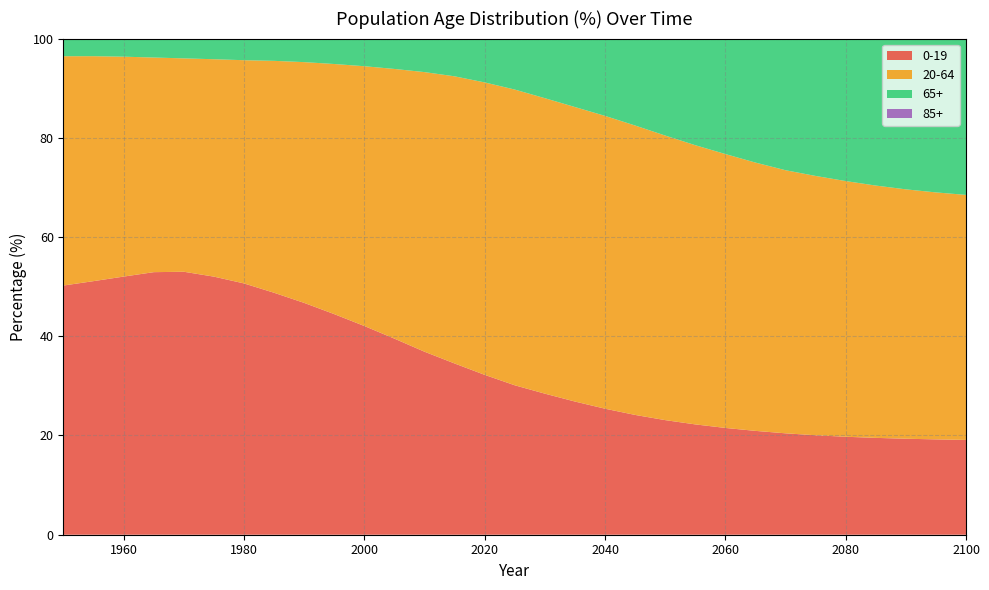

Reading left to right, what are all the values shown in this chart?

0-19: 1950=50.2	1955=51.1	1960=52.0	1965=52.9	1970=53.0	1975=52.0	1980=50.6	1985=48.8	1990=46.7	1995=44.5	2000=42.1	2005=39.5	2010=36.9	2015=34.5	2020=32.2	2025=30.1	2030=28.4	2035=26.8	2040=25.4	2045=24.1	2050=23.1	2055=22.2	2060=21.5	2065=20.9	2070=20.4	2075=20.0	2080=19.7	2085=19.5	2090=19.3	2095=19.2	2100=19.1
20-64: 1950=46.2	1955=45.3	1960=44.3	1965=43.3	1970=43.0	1975=43.8	1980=45.0	1985=46.7	1990=48.5	1995=50.4	2000=52.4	2005=54.4	2010=56.4	2015=57.9	2020=58.9	2025=59.6	2030=59.6	2035=59.4	2040=59.0	2045=58.3	2050=57.4	2055=56.3	2060=55.2	2065=54.1	2070=53.0	2075=52.3	2080=51.5	2085=50.9	2090=50.3	2095=49.8	2100=49.4
65+: 1950=3.6	1955=3.5	1960=3.6	1965=3.8	1970=4.0	1975=4.2	1980=4.4	1985=4.5	1990=4.7	1995=5.1	2000=5.6	2005=6.1	2010=6.8	2015=7.6	2020=8.8	2025=10.3	2030=12.0	2035=13.8	2040=15.6	2045=17.5	2050=19.5	2055=21.5	2060=23.3	2065=25.0	2070=26.5	2075=27.7	2080=28.7	2085=29.6	2090=30.4	2095=31.0	2100=31.5
85+: 1950=0.0	1955=0.0	1960=0.0	1965=0.0	1970=0.0	1975=0.0	1980=0.0	1985=0.0	1990=0.0	1995=0.0	2000=0.0	2005=0.0	2010=0.0	2015=0.0	2020=0.0	2025=0.0	2030=0.0	2035=0.0	2040=0.0	2045=0.0	2050=0.0	2055=0.0	2060=0.0	2065=0.0	2070=0.1	2075=0.1	2080=0.1	2085=0.1	2090=0.1	2095=0.1	2100=0.1